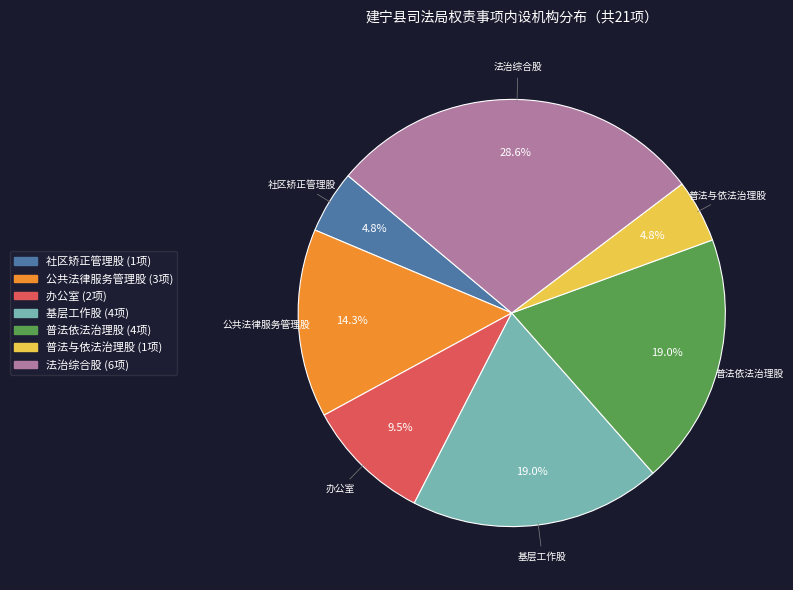

How many segments does this pie chart have?

7